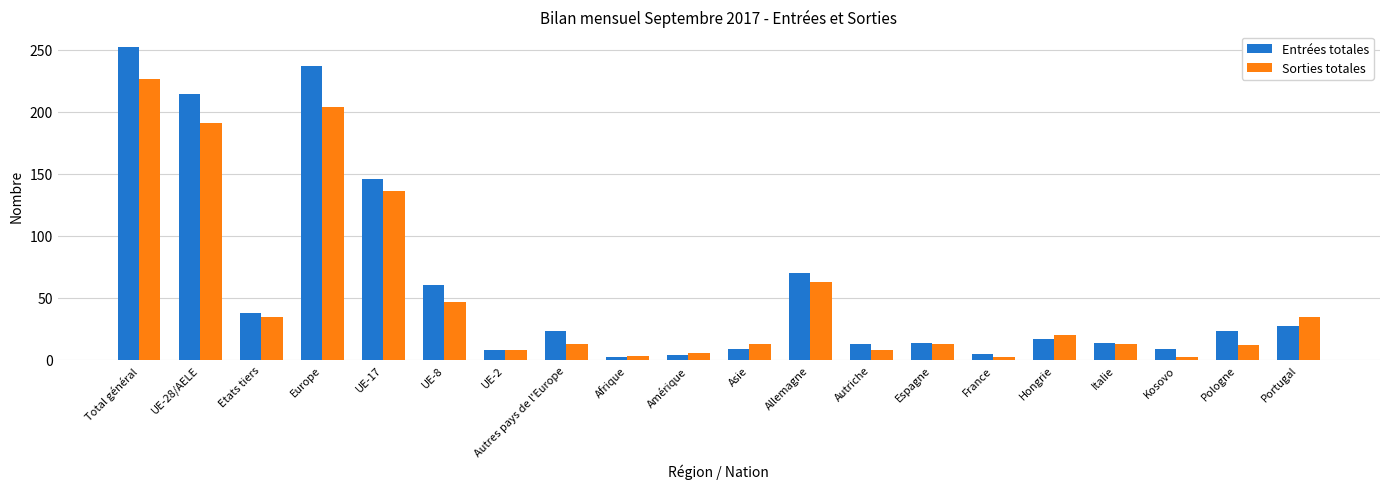

What is the sum of the Sorties totales values at Etats tiers and France?

37